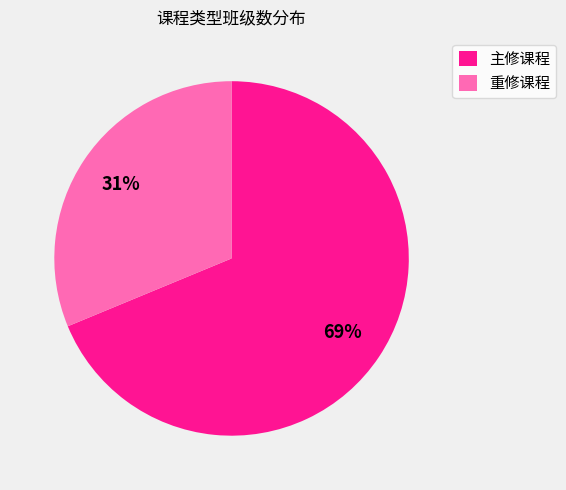

How many slices are in this pie chart?

2